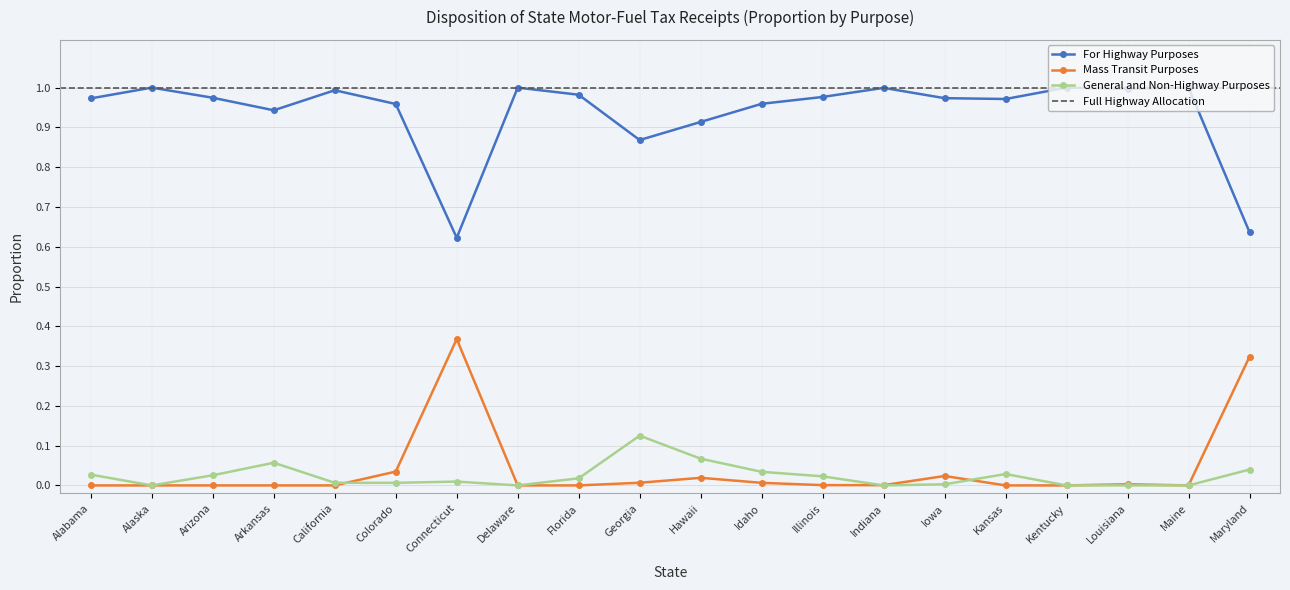

Which series has the largest total across all categories?

For Highway Purposes